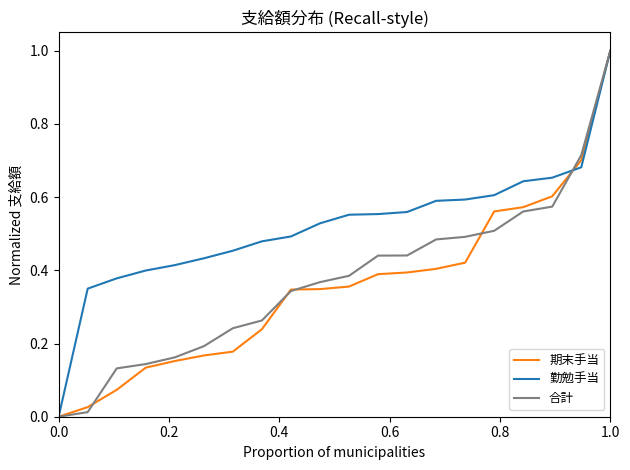

What is the sum of all 期末手当 values?

7.1